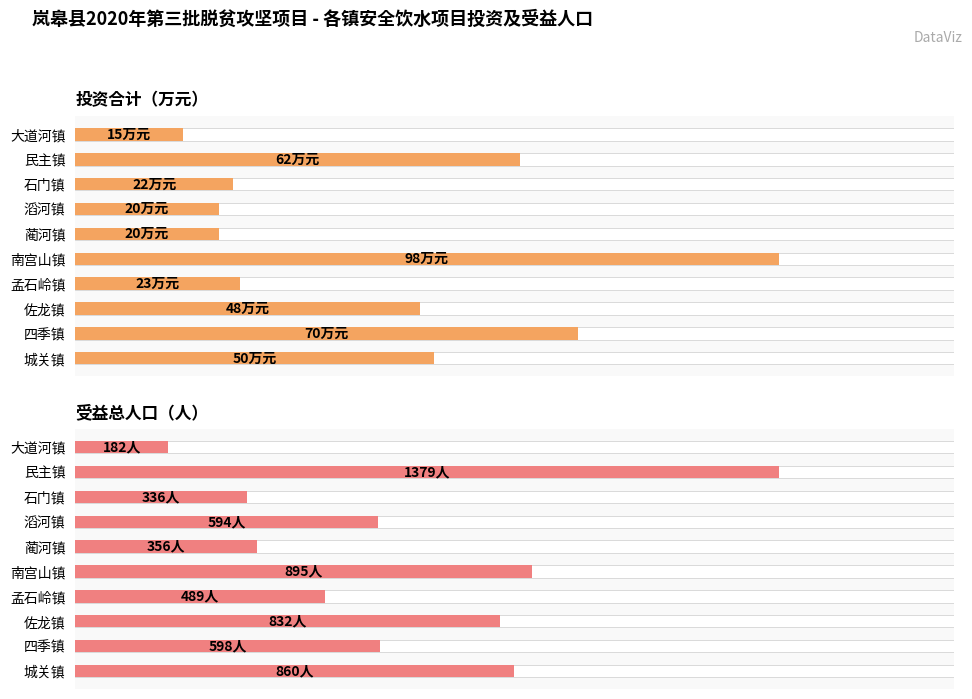

Between 四季镇 and 蔺河镇, which series saw the biggest shift?

合计